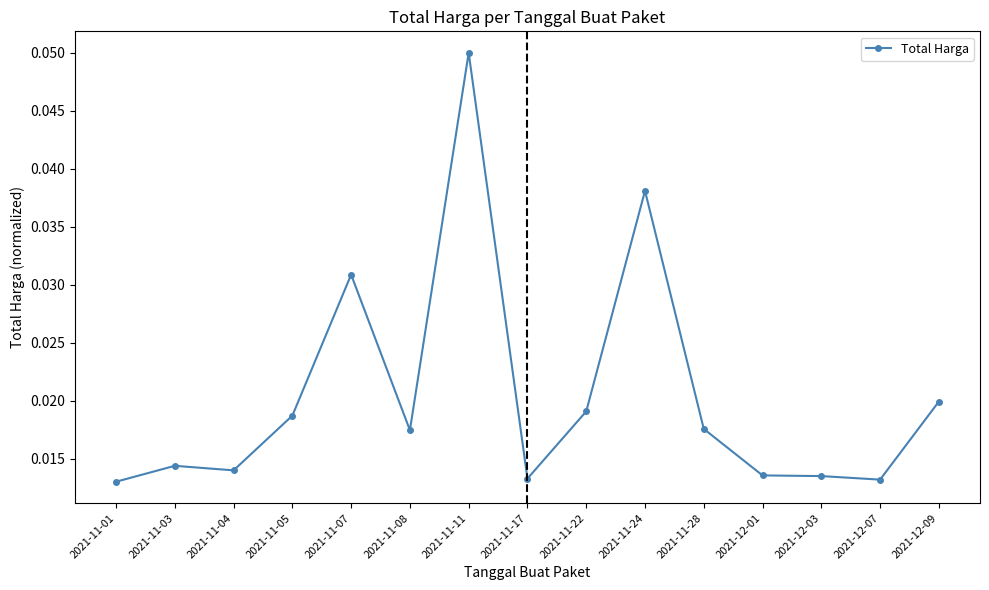

What is the label of the 10th point from the left?

2021-11-24